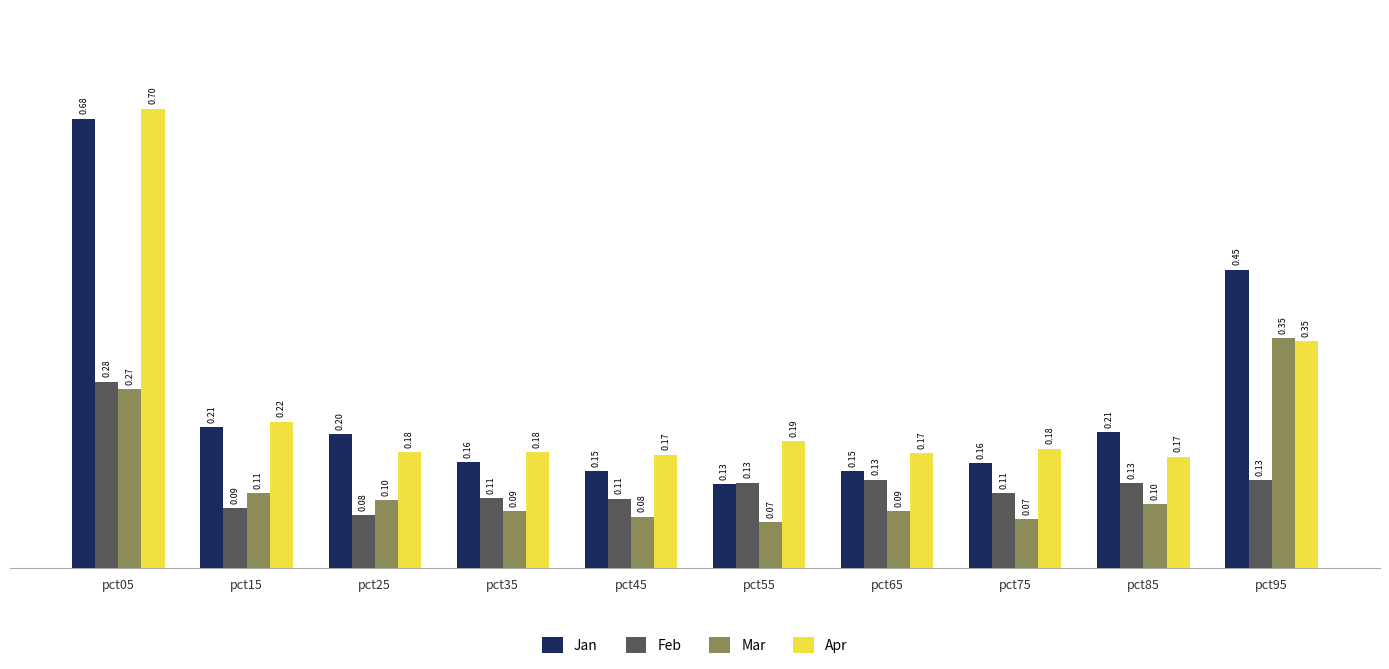

True or false: Jan has a value of 0.1 at pct35.

False